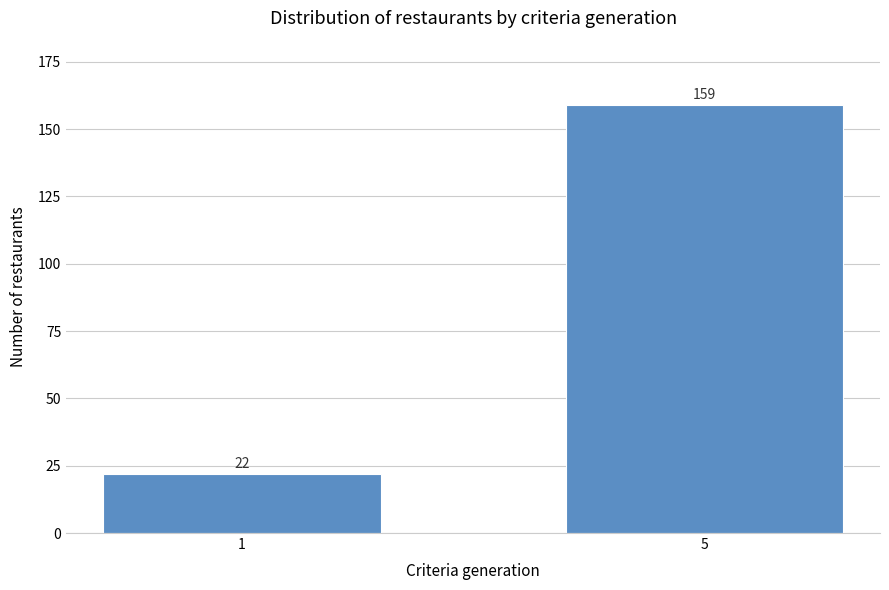

Reading left to right, transcribe all the data shown in this chart.

22	159